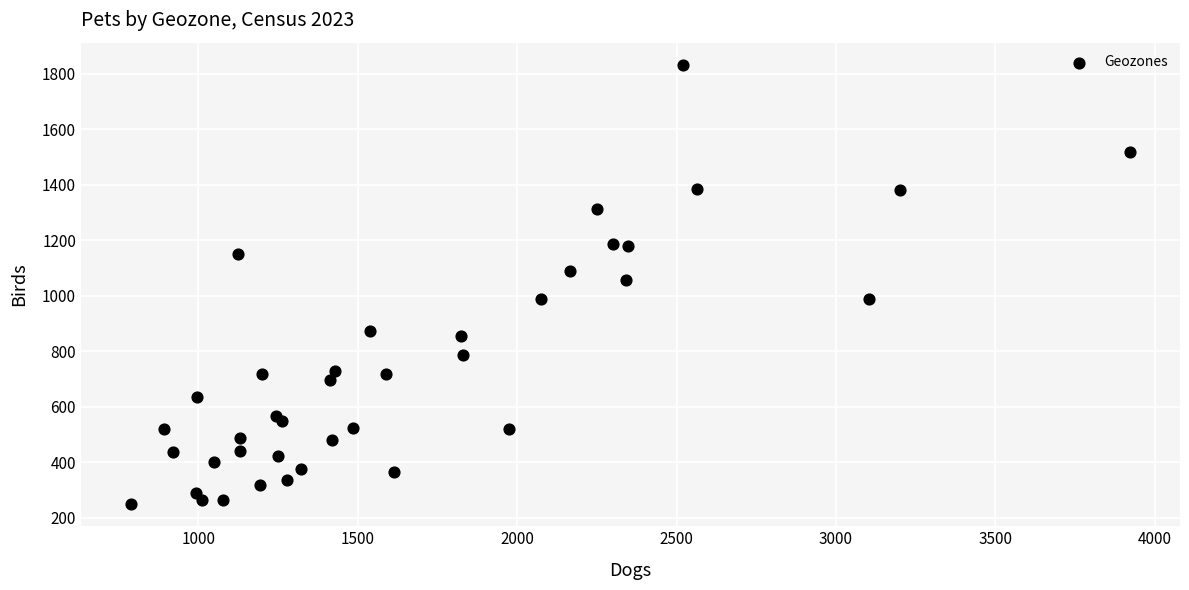

What is the range of X values (max minus min)?

3133